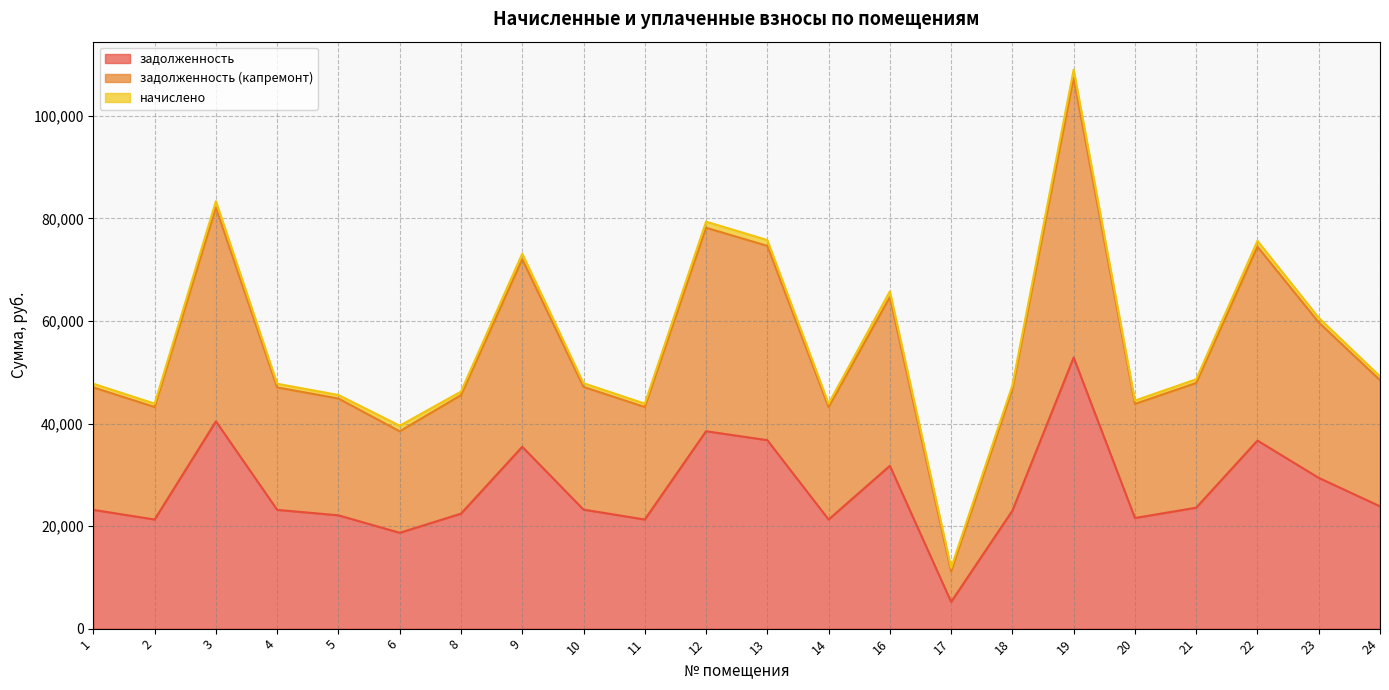

In задолженность (капремонт), how many points are higher than both neighbors (excluding endpoints)?

6